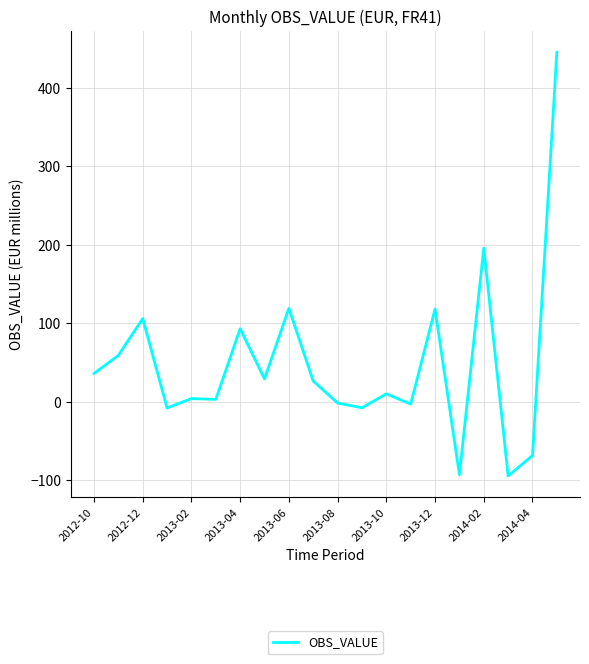

What is the minimum value shown in the chart?

-94.5